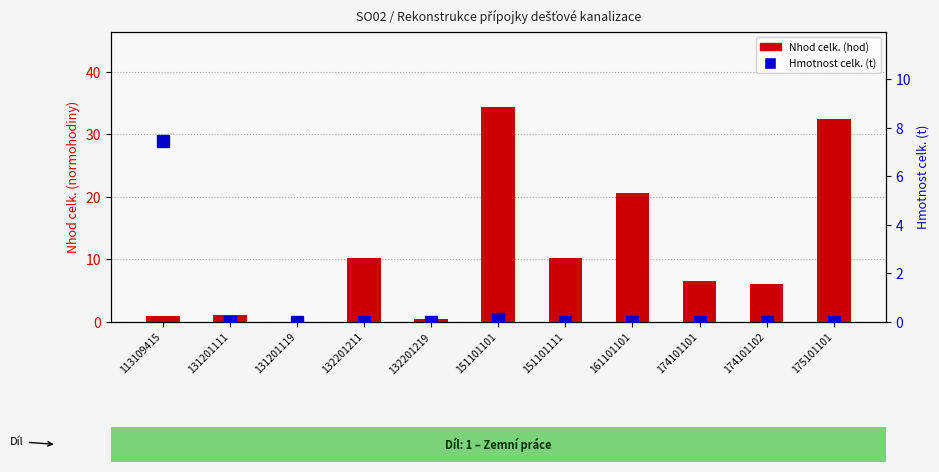

What are all the series names shown in the legend?

Nhod celk. (hod), Hmotnost celk. (t)